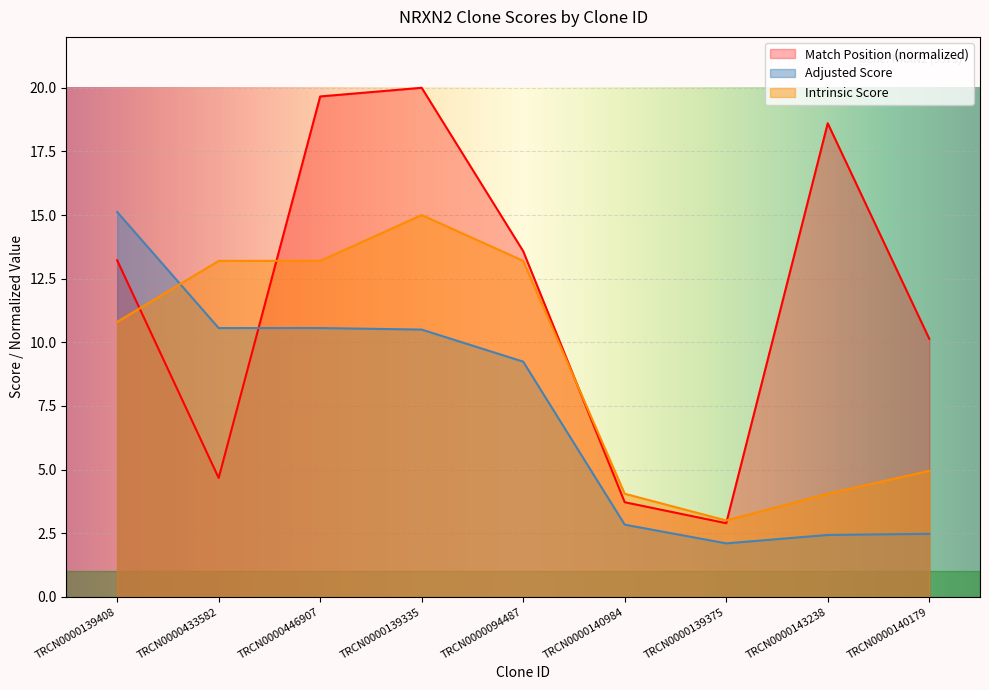

How many series are shown in this chart?

3